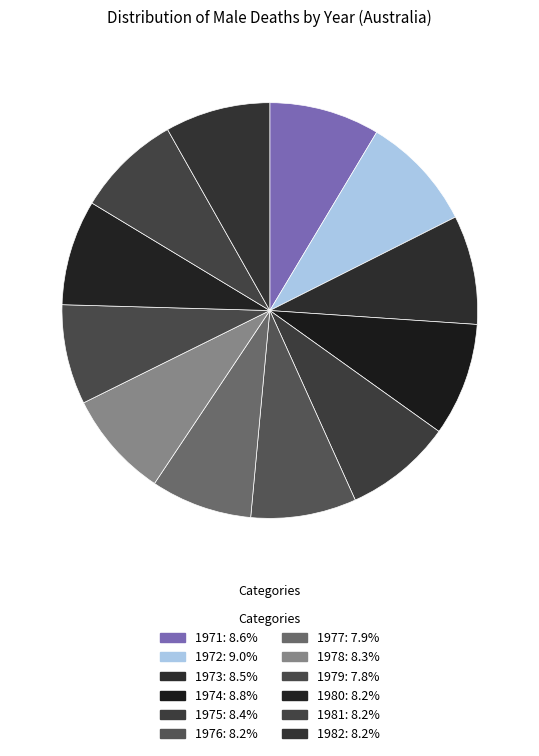

Does 1978 account for over 50% of the chart?

No